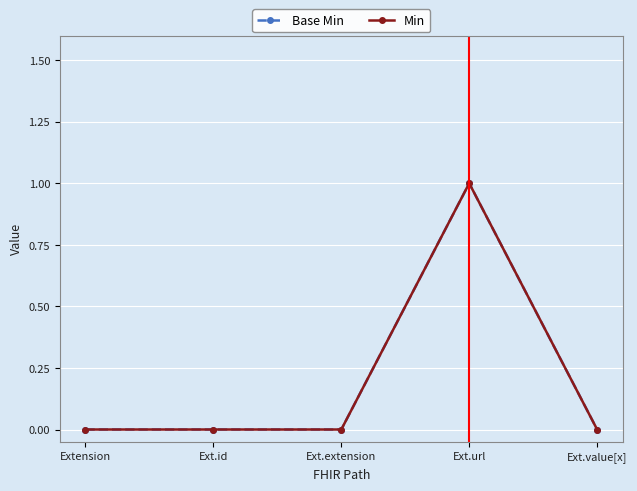

True or false: Min and Base Min intersect in this chart.

False